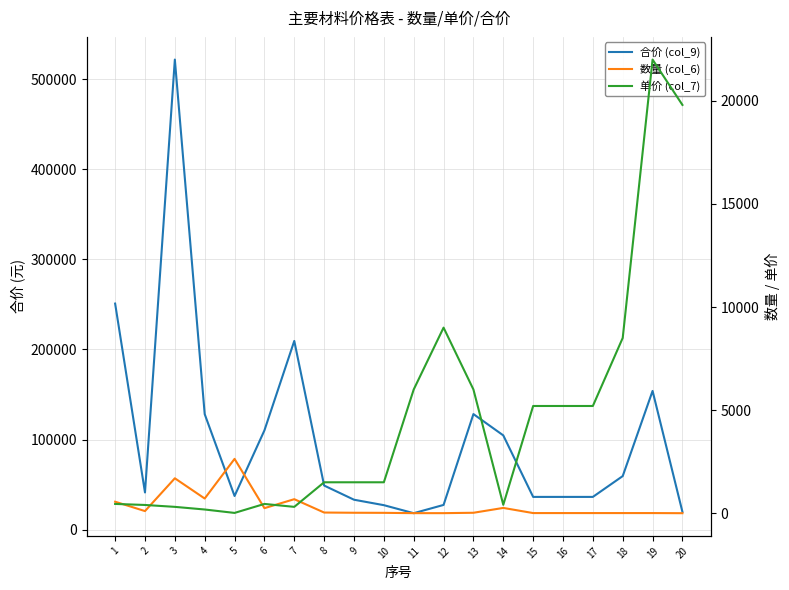

What is the minimum value shown in the chart?

1.0